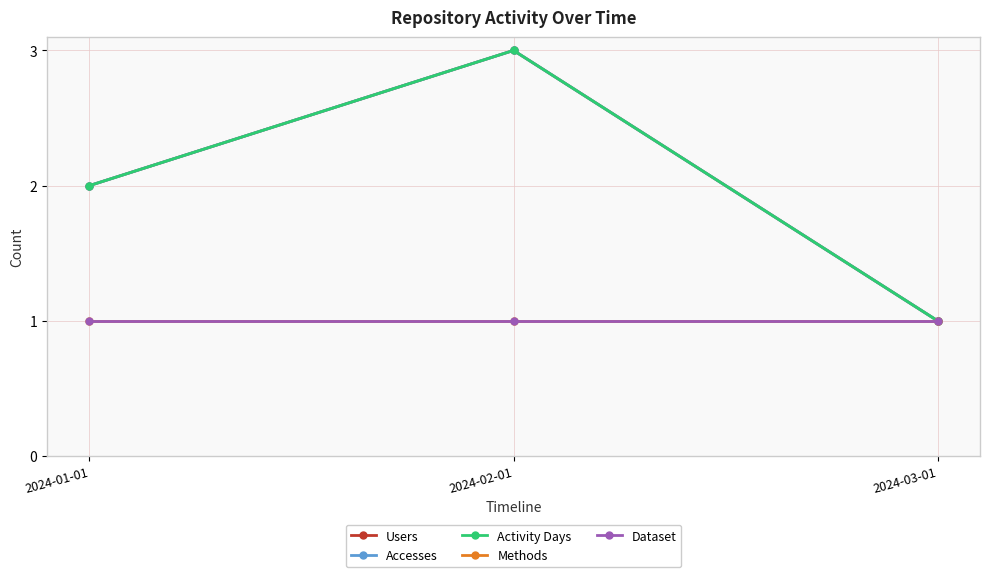

Reading left to right, what are all the values shown in this chart?

Users: 2	3	1
Accesses: 2	3	1
Activity Days: 2	3	1
Methods: 1	1	1
Dataset: 1	1	1